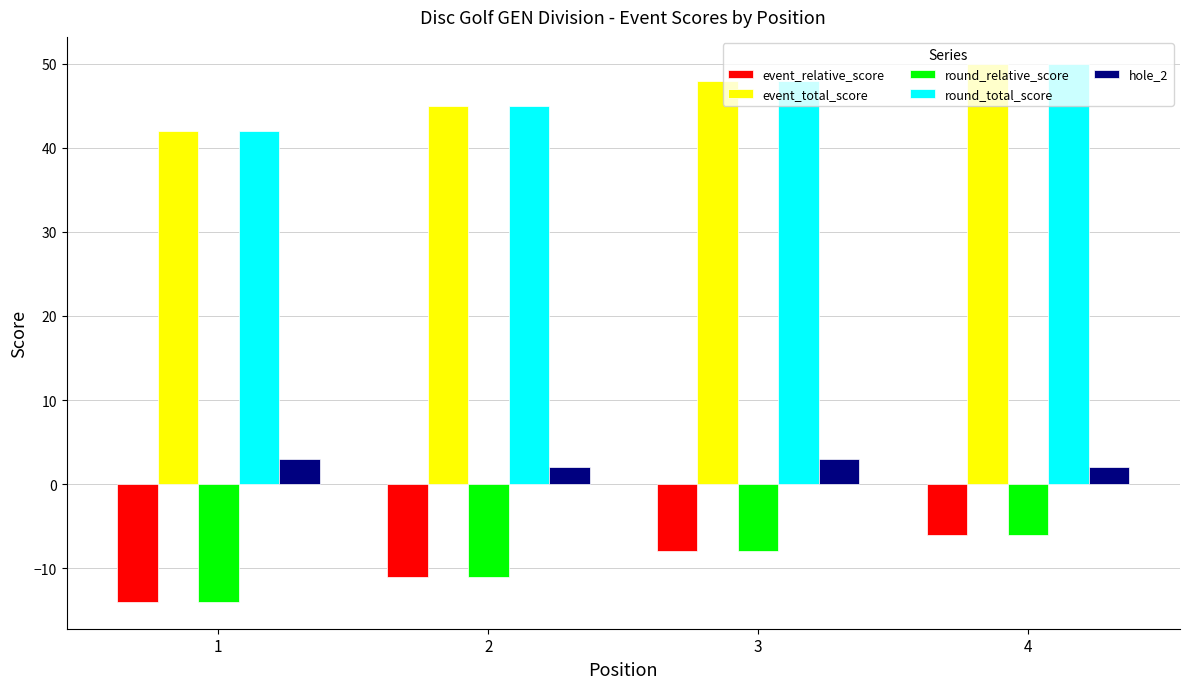

Does the chart contain stacked bars?

No